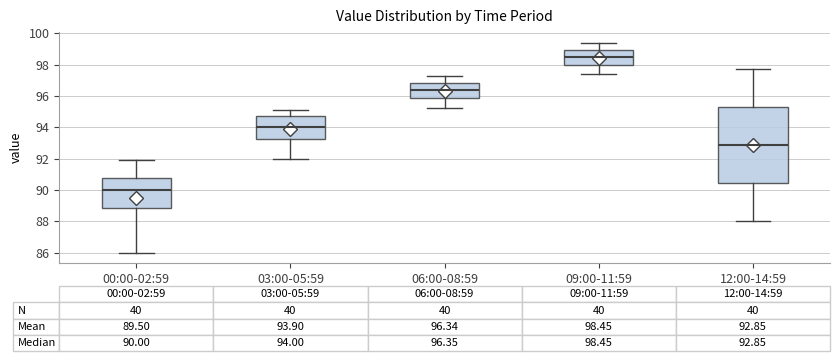

Which box is the tallest, from its lower edge to its upper edge?

12:00-14:59